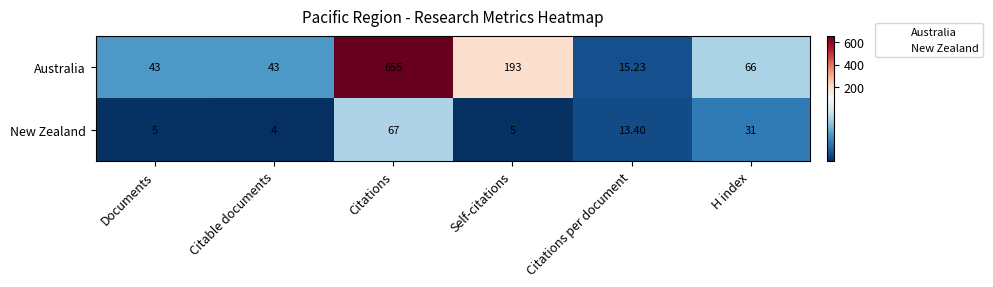

Where is Australia nearest to the value 335?

Self-citations